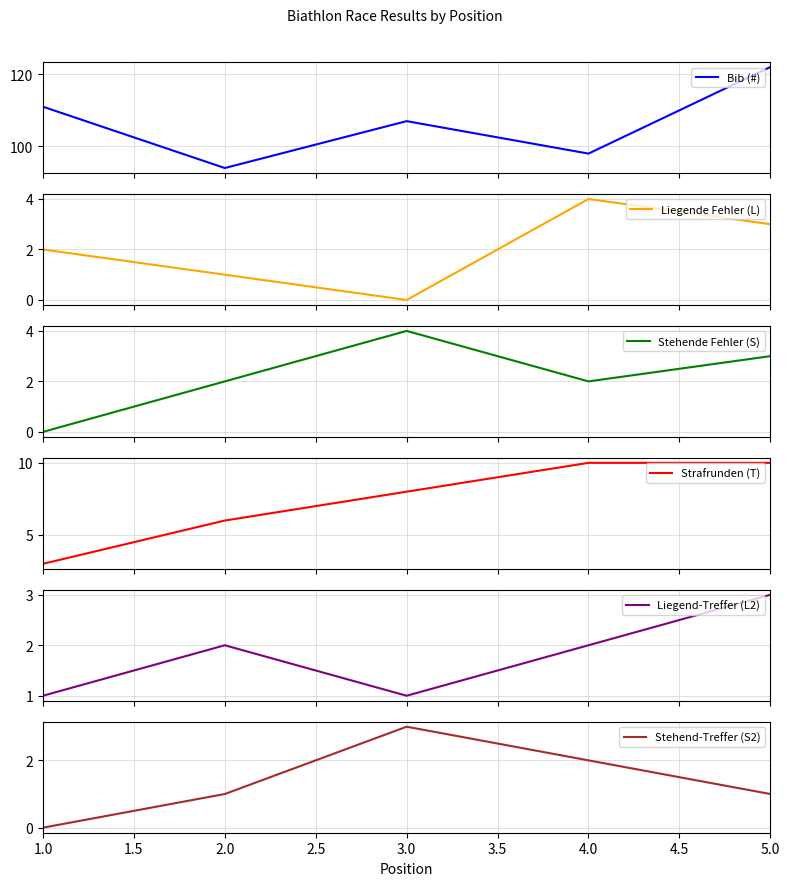

How many values in the Stehende Fehler (S) series are below 2?

1